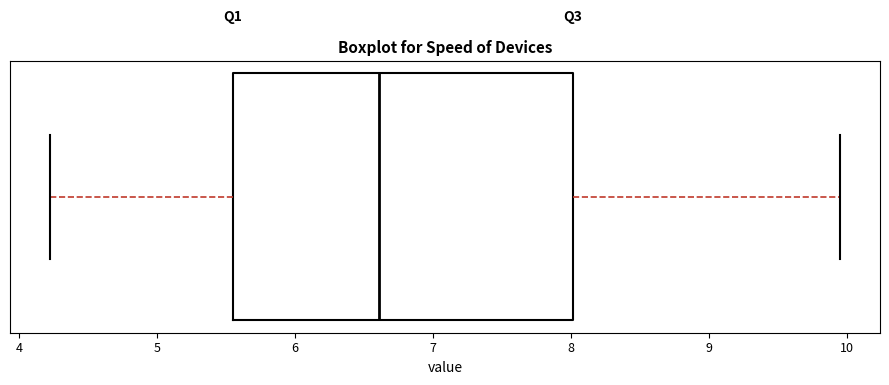

Read this box plot against the x-axis: the position of the median line, the range covered by the box, and the ends of both whiskers. The values are not printed on the chart, so give them approximately, as read against the axis.

median 6.6, box 5.6 to 8.0, whiskers 4.2 to 10.0